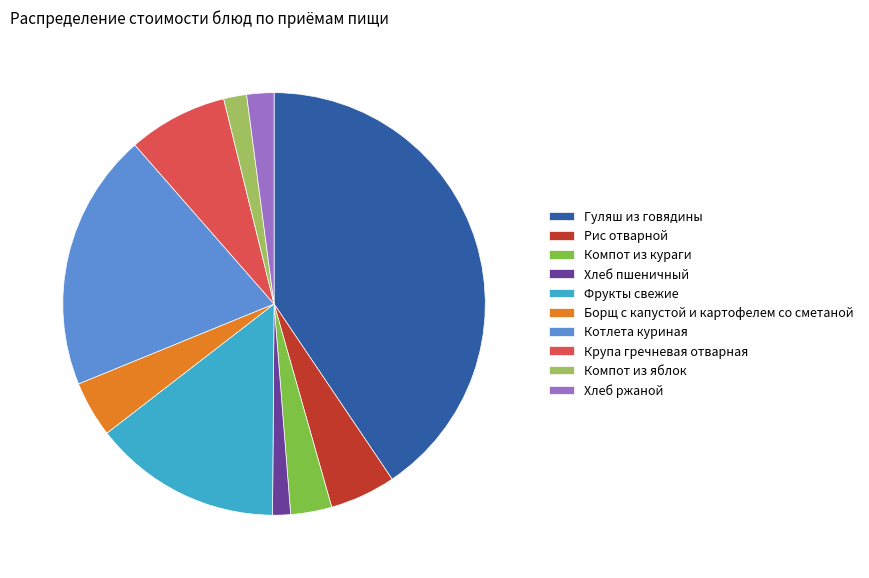

Does Крупа гречневая отварная account for over 50% of the chart?

No